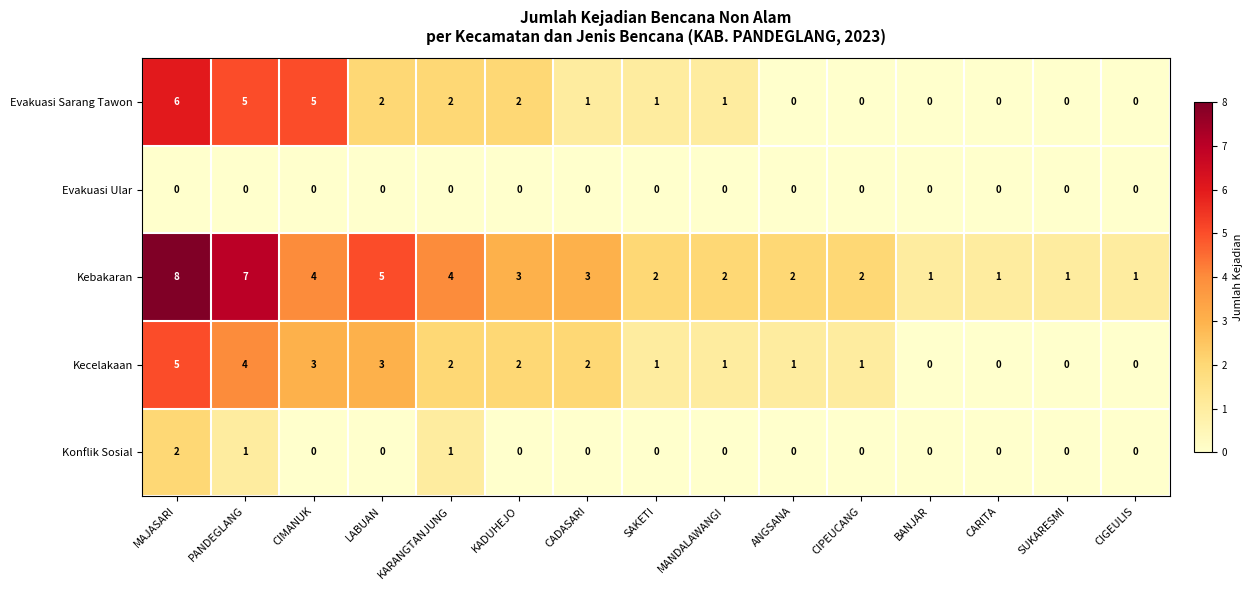

Is it true that Kecelakaan equals 1 at CIPEUCANG?

True